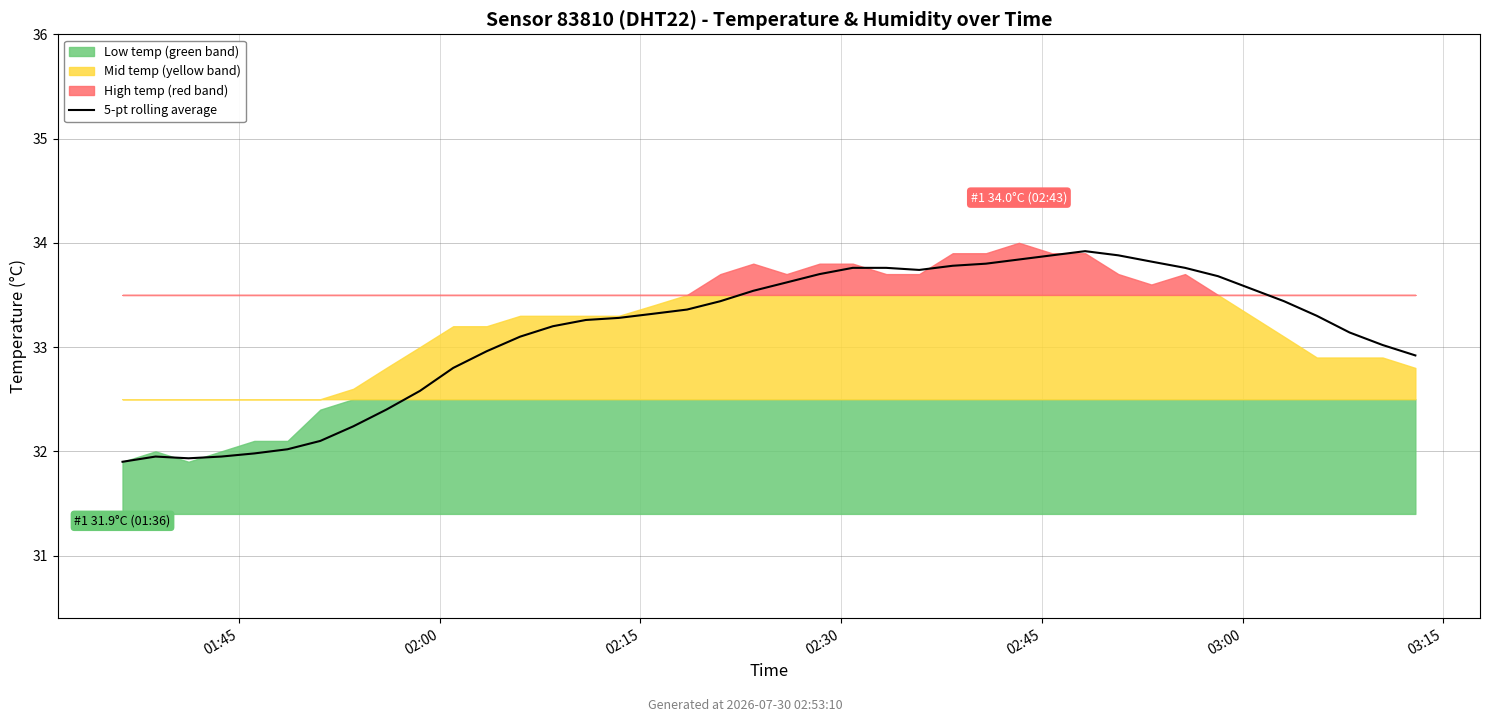

How many lines are shown in the chart?

1